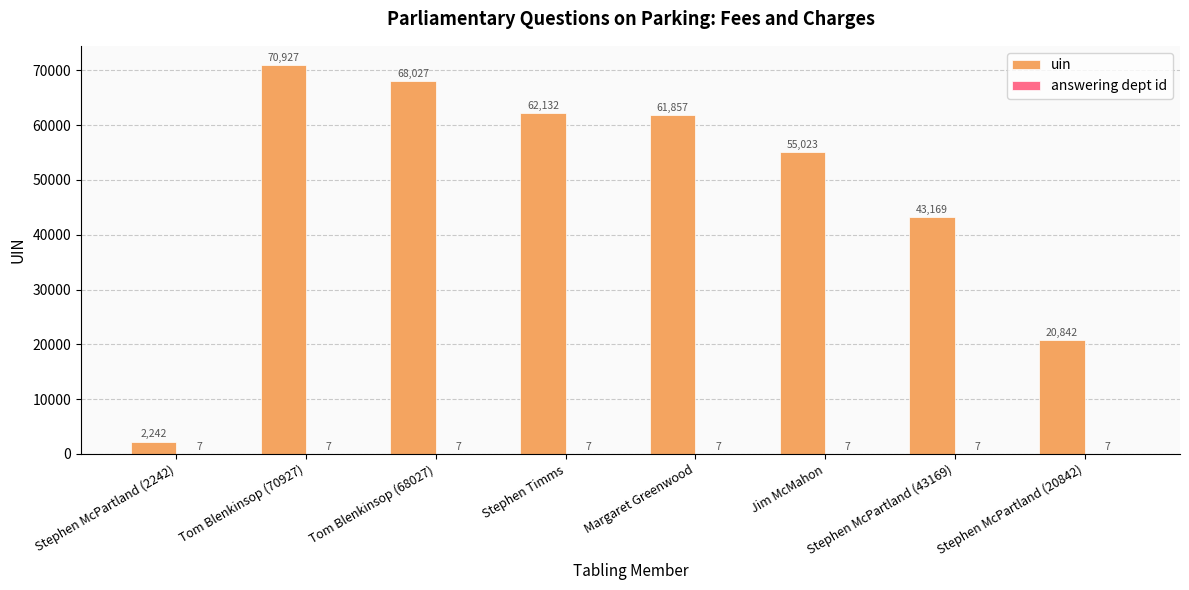

Between Stephen McPartland (2242) and Stephen McPartland (20842), which series saw the biggest shift?

uin